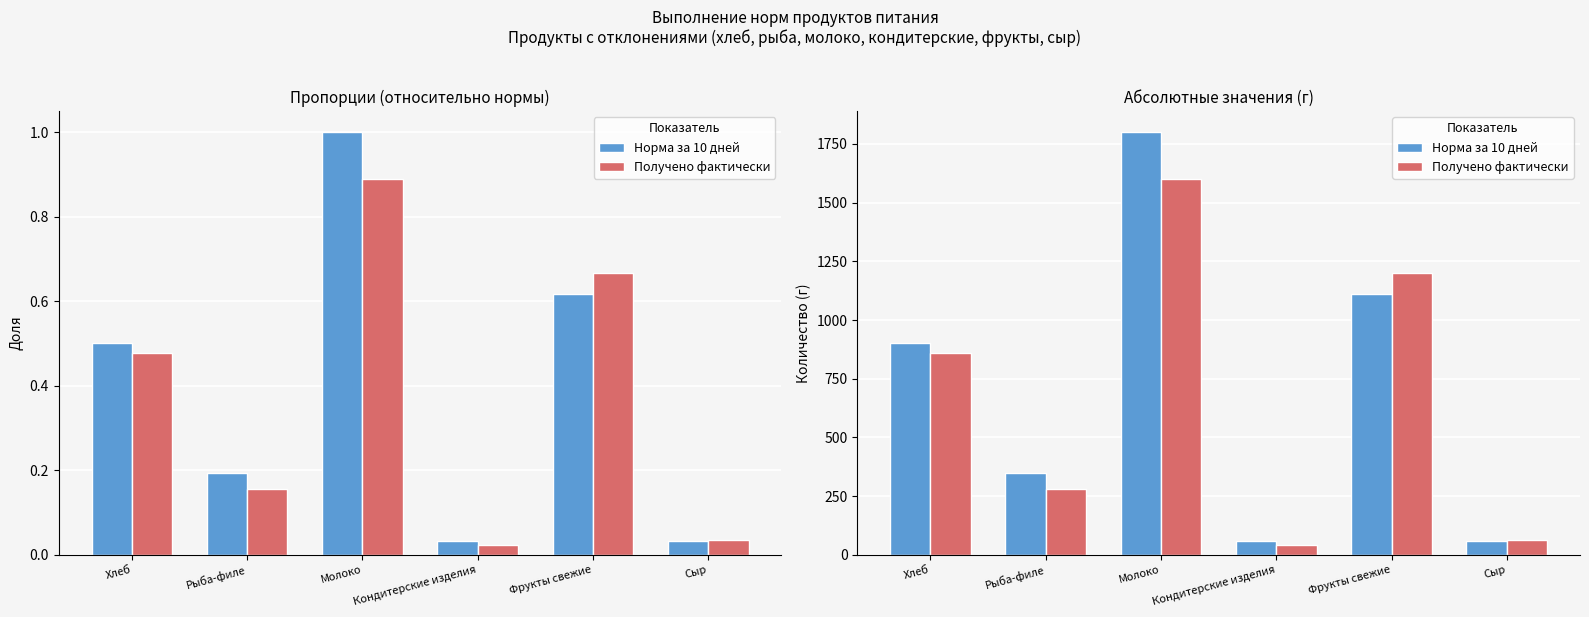

What is the value of the Получено фактически bar at the 5th from the left?

1200